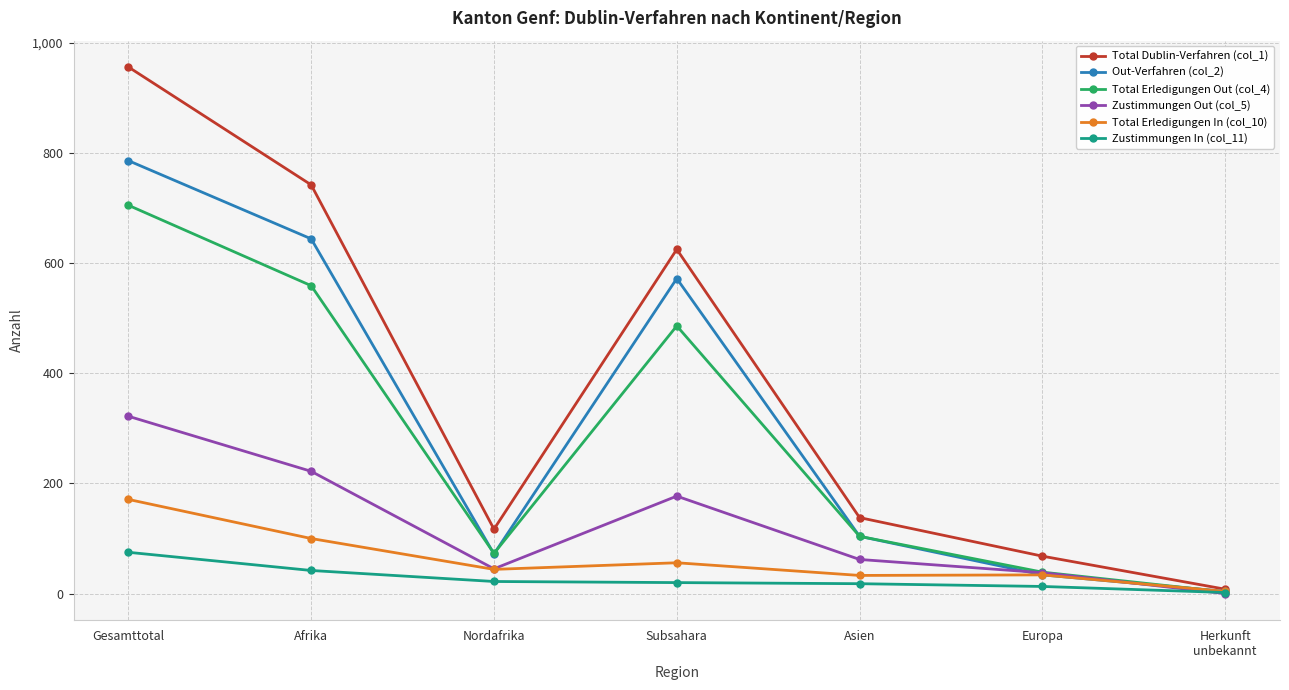

Count the number of data series in this chart.

6